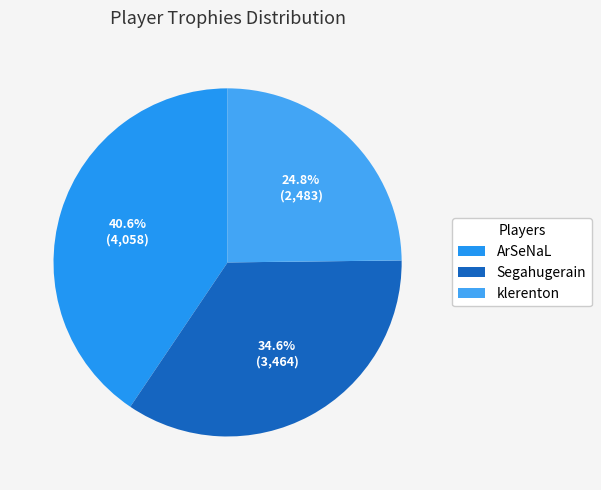

To the nearest percent, what portion does klerenton represent?

25%